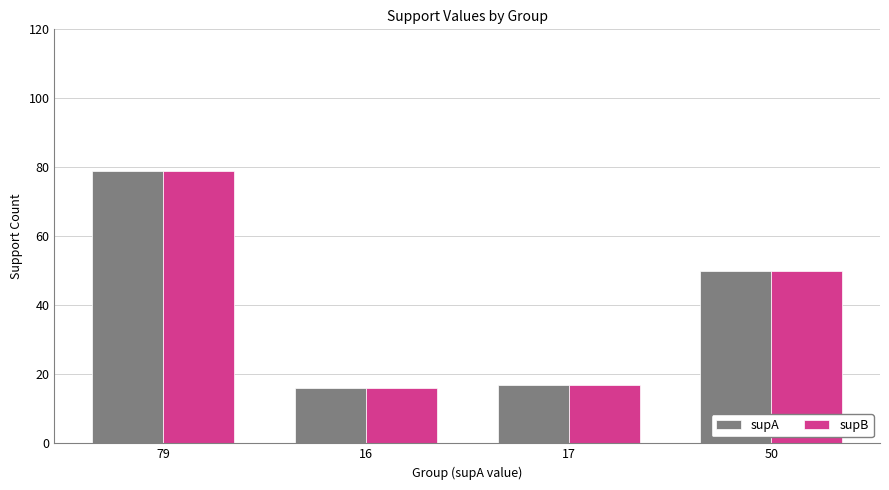

What is the difference between the maximum and minimum values in the supA series?

63